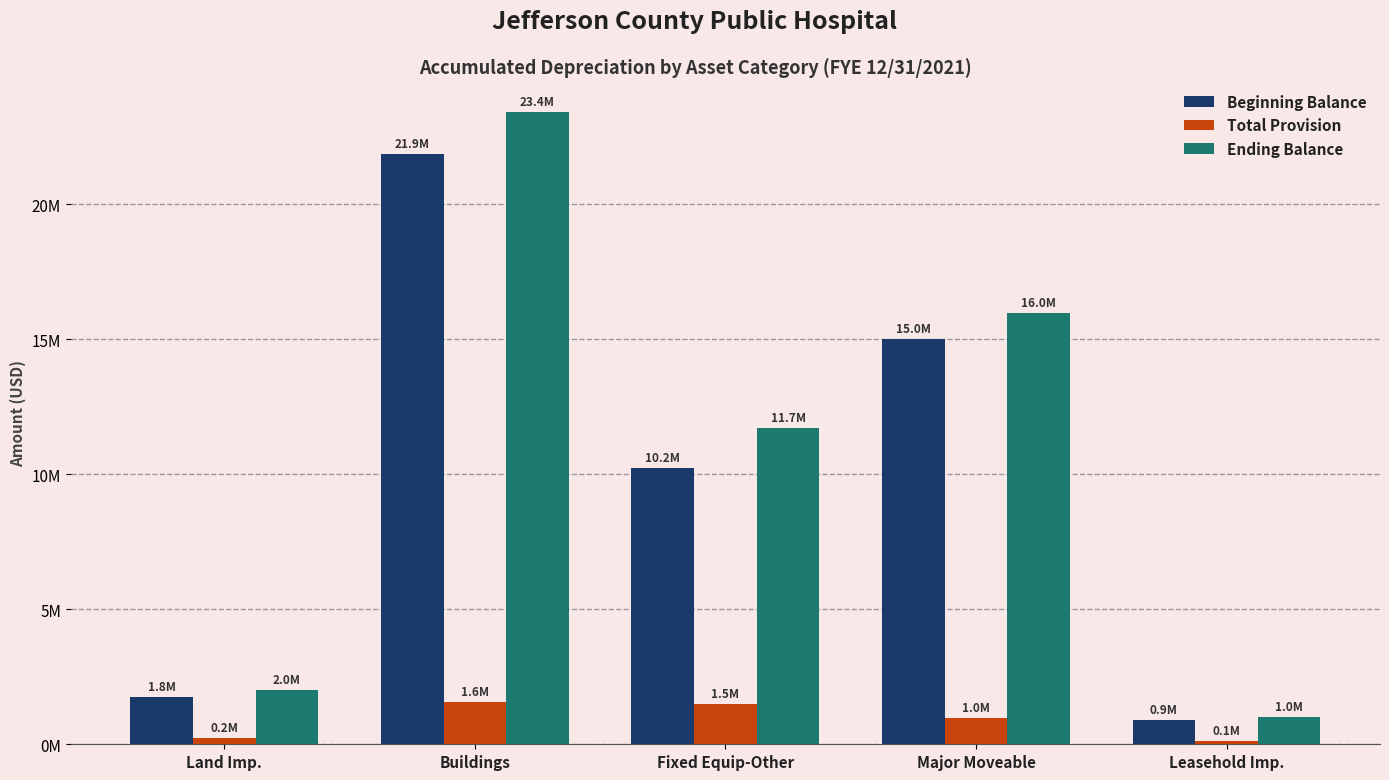

List the labels in order of Ending Balance value, largest first.

Buildings, Major Moveable, Fixed Equip-Other, Land Imp., Leasehold Imp.